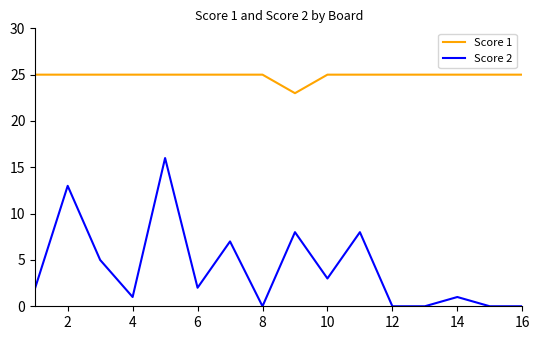

True or false: Score 2 and Score 1 intersect in this chart.

False